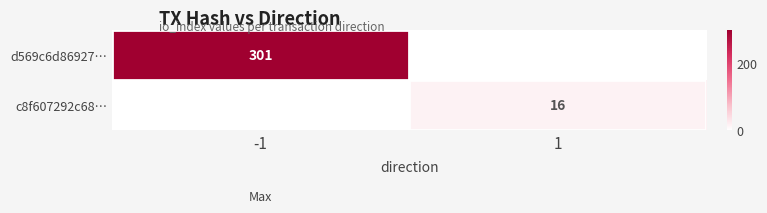

Is it true that c8f607292c68… equals 11 at 1?

False